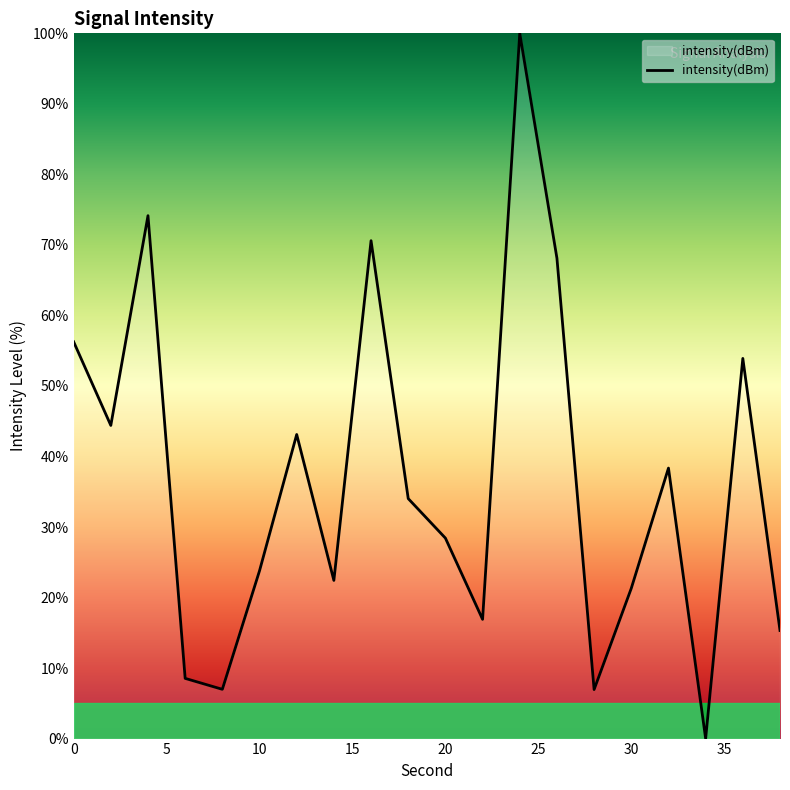

At which category does the chart reach its peak across all series?

24